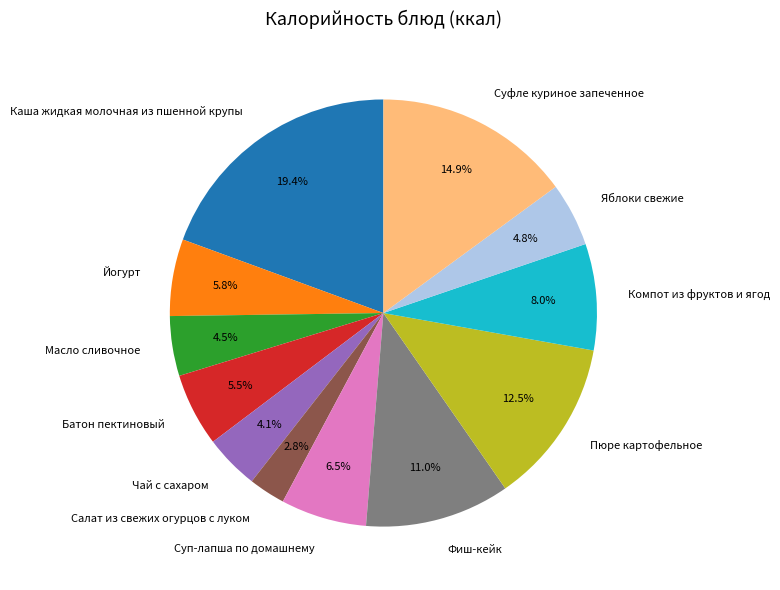

To the nearest percent, what percentage of the pie is Яблоки свежие?

5%